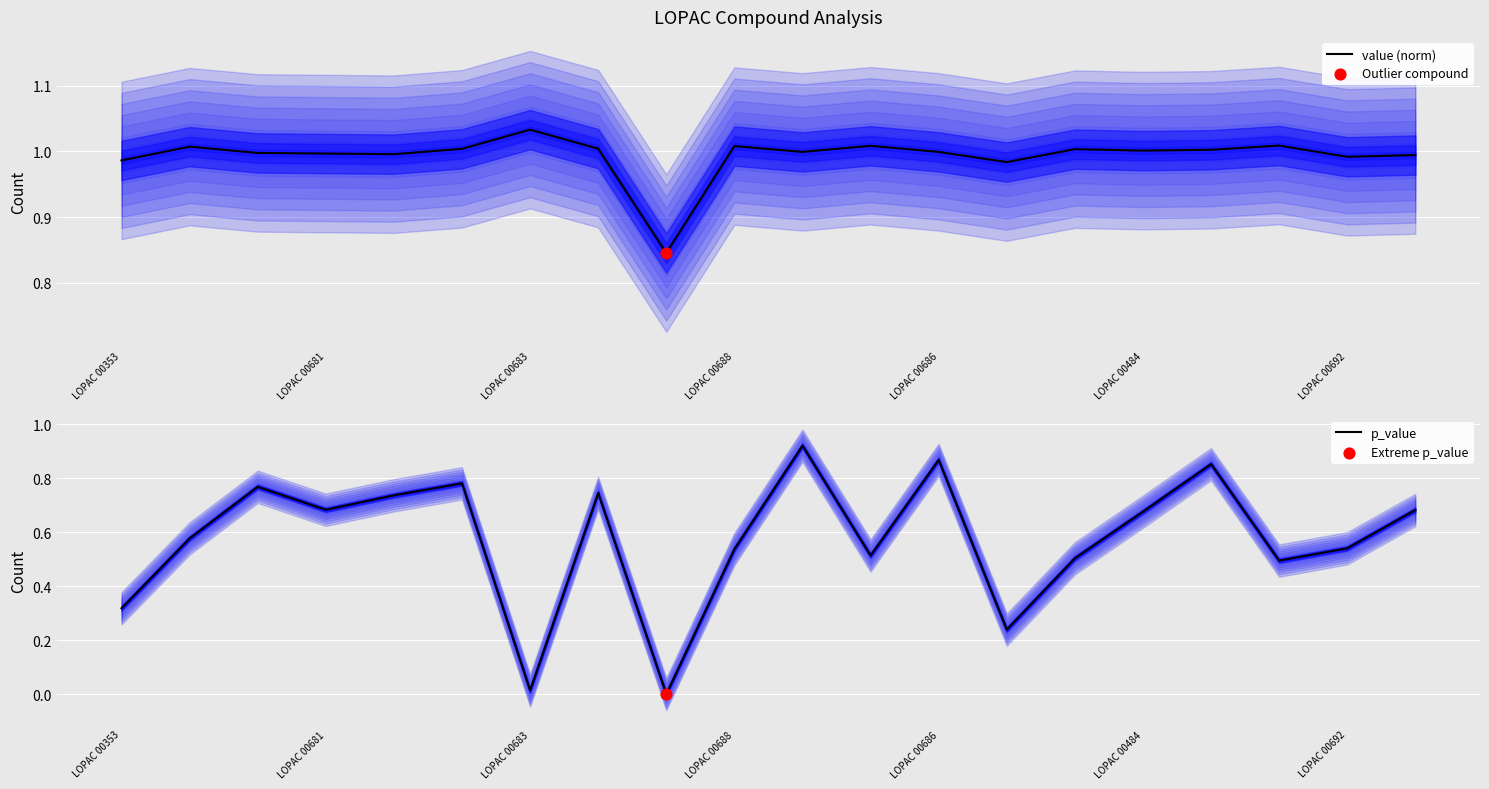

Which series contains the lowest Y value?

p_value